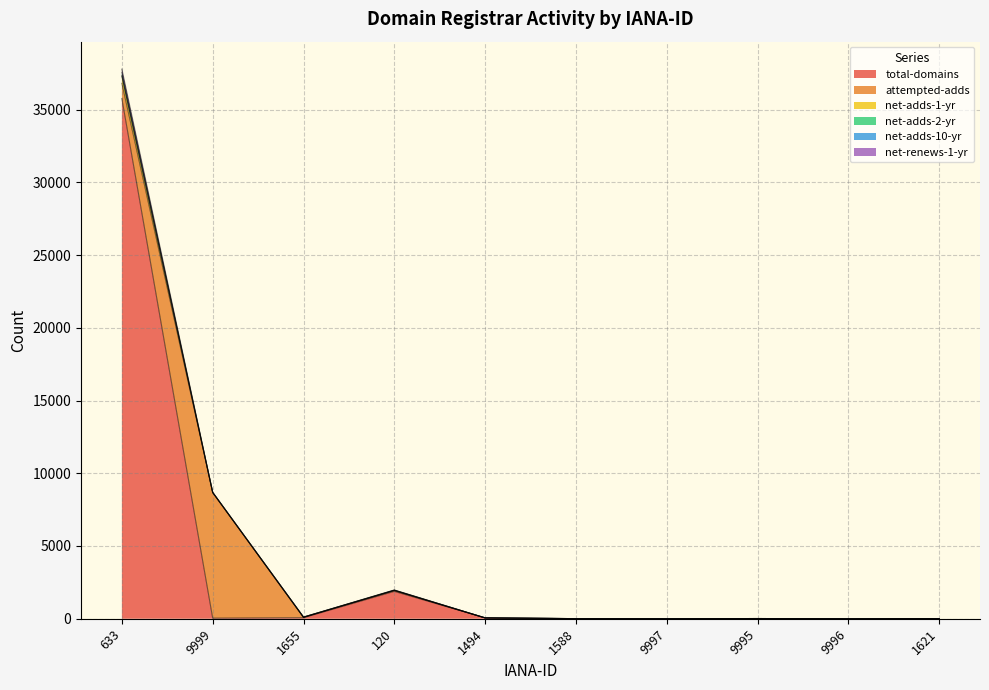

Is it true that attempted-adds equals 39 at 1655?

False